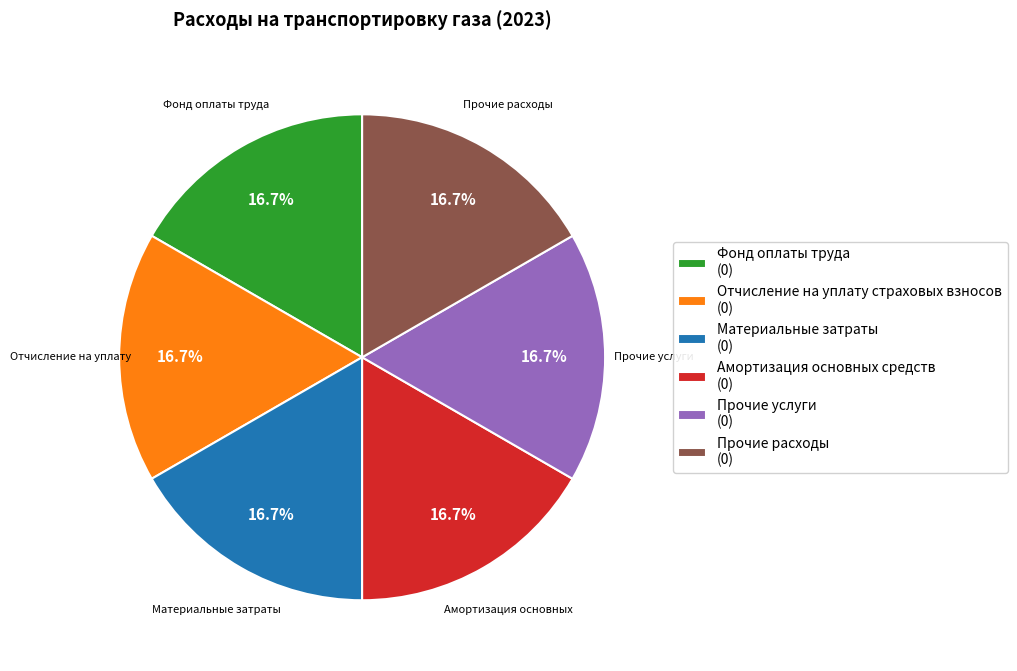

What portion of the pie excludes Прочие услуги (0)?

83.3%